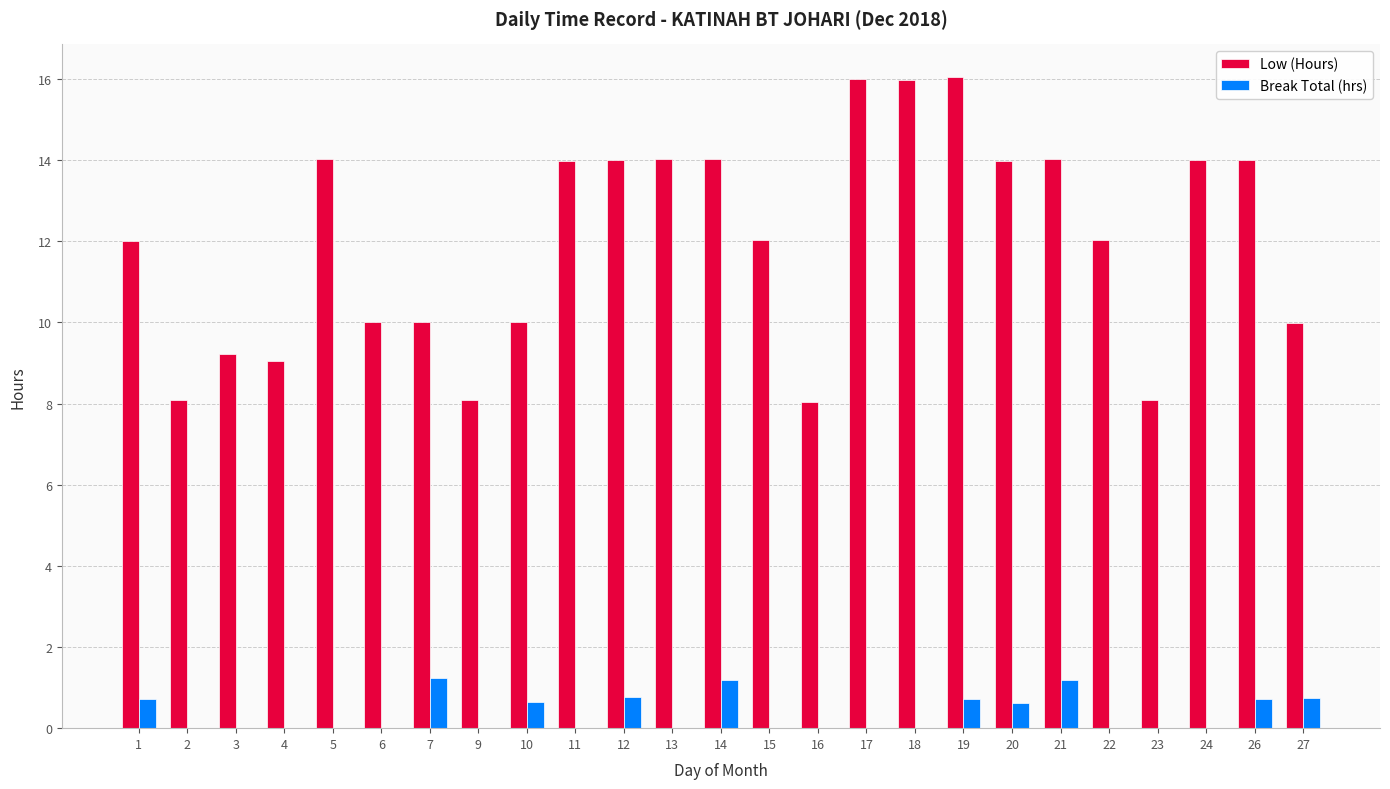

How many distinct data groups are displayed?

2